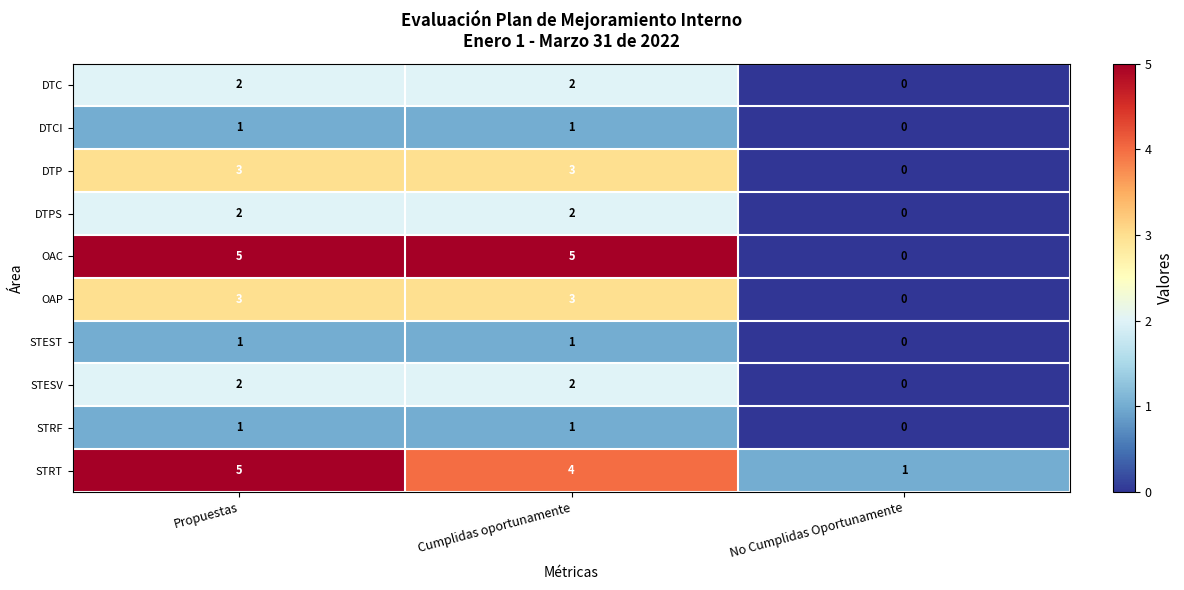

The STRF series shows 1 at Cumplidas oportunamente. True or false?

True